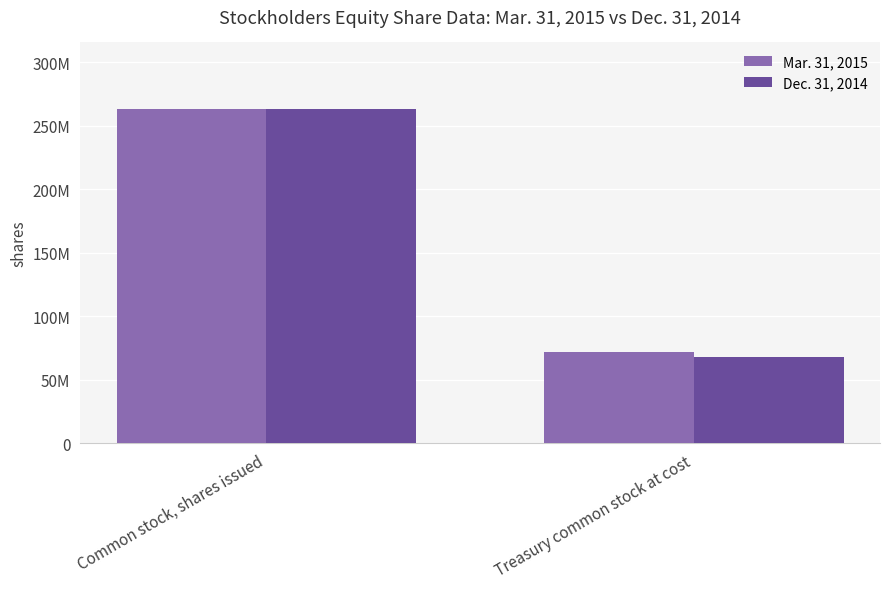

What is the label of the 2nd bar from the right?

Common stock, shares issued